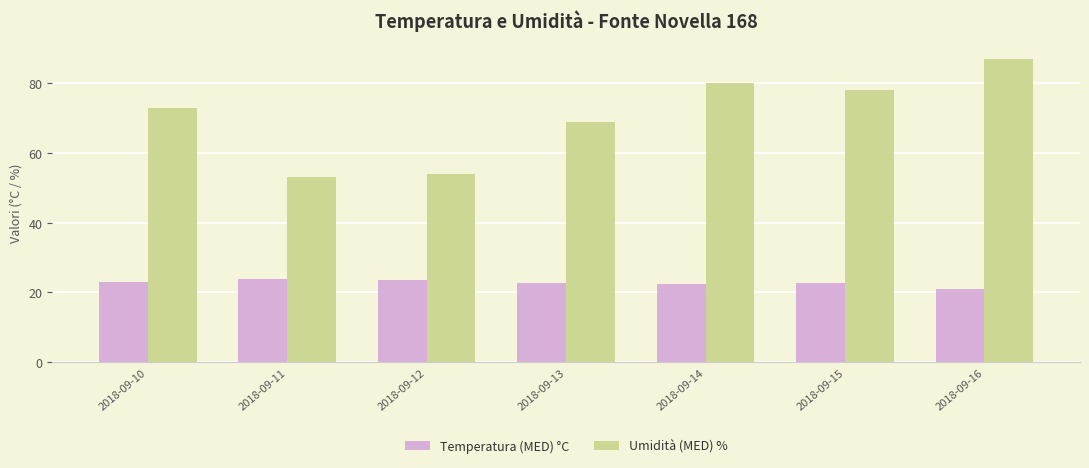

What is the value of the Umidità (MED) % bar at the 2nd from the left?

53.0